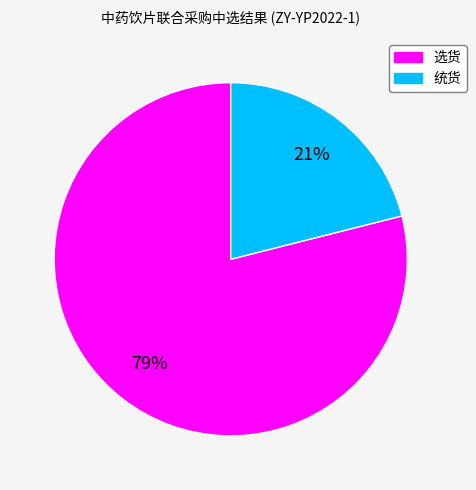

Which slice is the largest?

选货